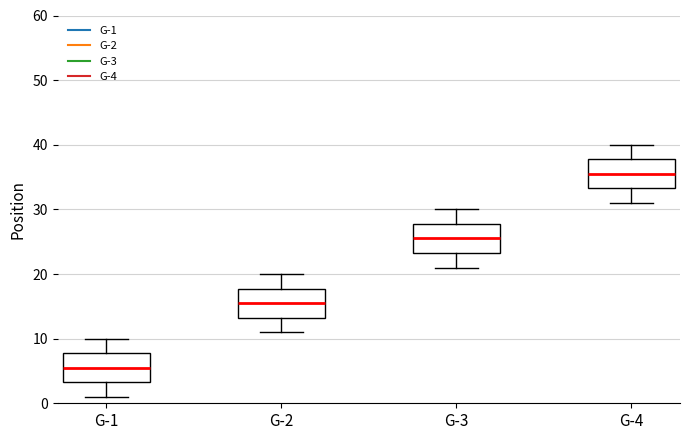

Reading left to right, transcribe this box plot: for each box, give where its median line is, the range the box spans, and where its two whiskers end, as read against the y-axis. The values are not printed on the chart, so give them approximately, as read against the axis.

G-1: median 6, box 3 to 8, whiskers 1 to 10
G-2: median 16, box 13 to 18, whiskers 11 to 20
G-3: median 26, box 23 to 28, whiskers 21 to 30
G-4: median 36, box 33 to 38, whiskers 31 to 40